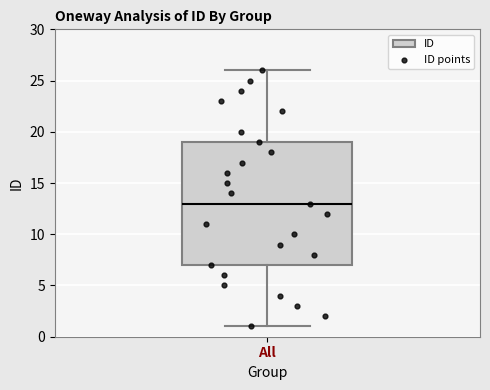

Transcribe this box plot: give where the median line is, the range the box spans, and where the two whiskers end, as read against the y-axis. The values are not printed on the chart, so give them approximately, as read against the axis.

median 13, box 7 to 19, whiskers 1 to 26